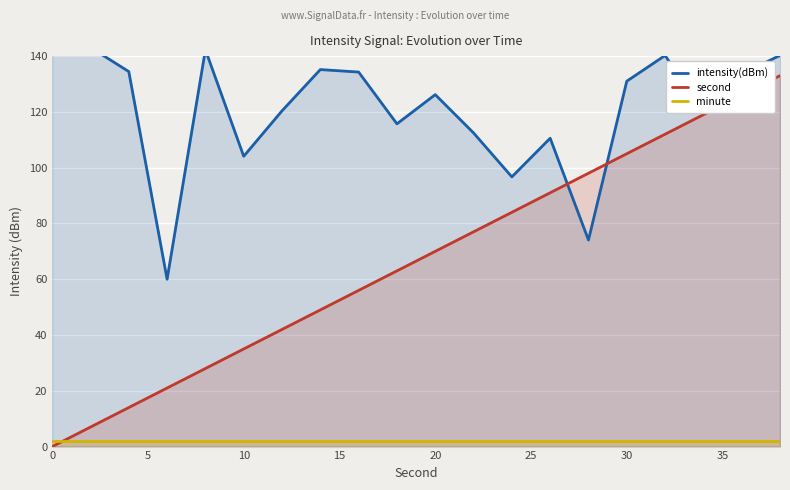

How many data points in intensity(dBm) are above 131?

10